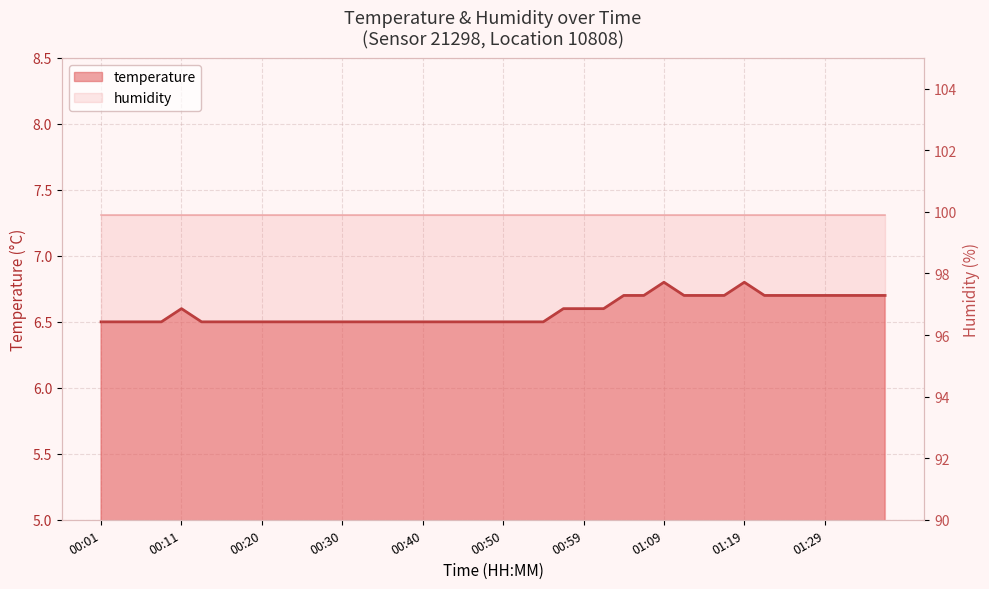

True or false: the data shows 6.5 at 00:01.

True